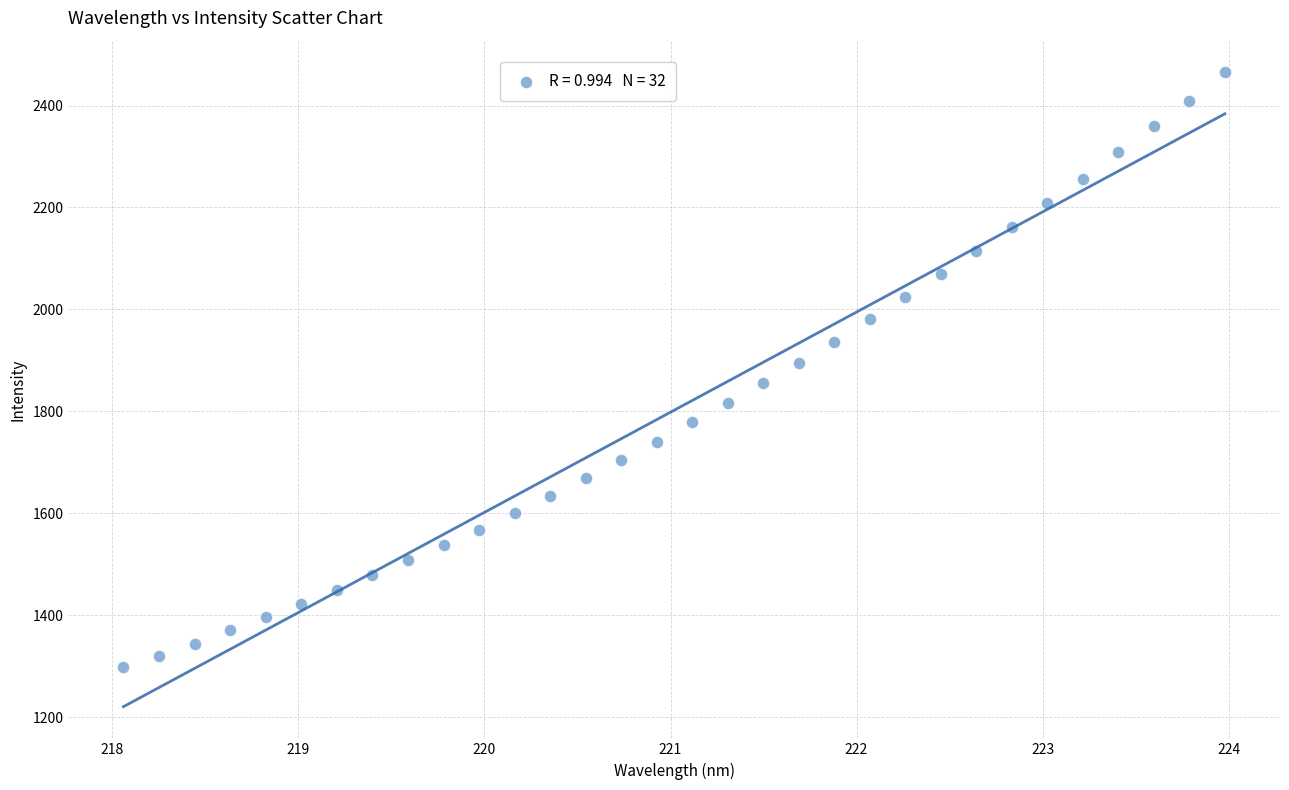

What is the range of X values (max minus min)?

5.9